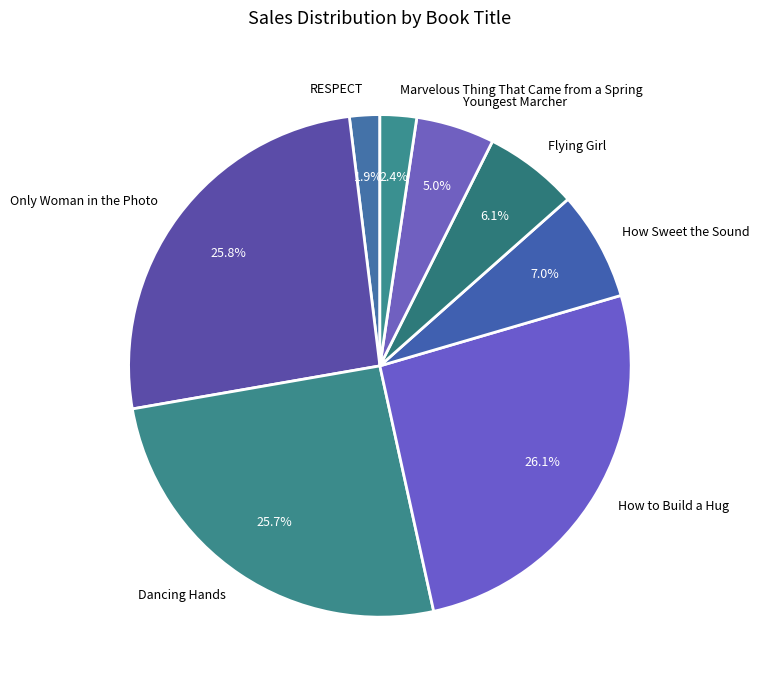

True or false: How to Build a Hug accounts for 41% of the total.

False